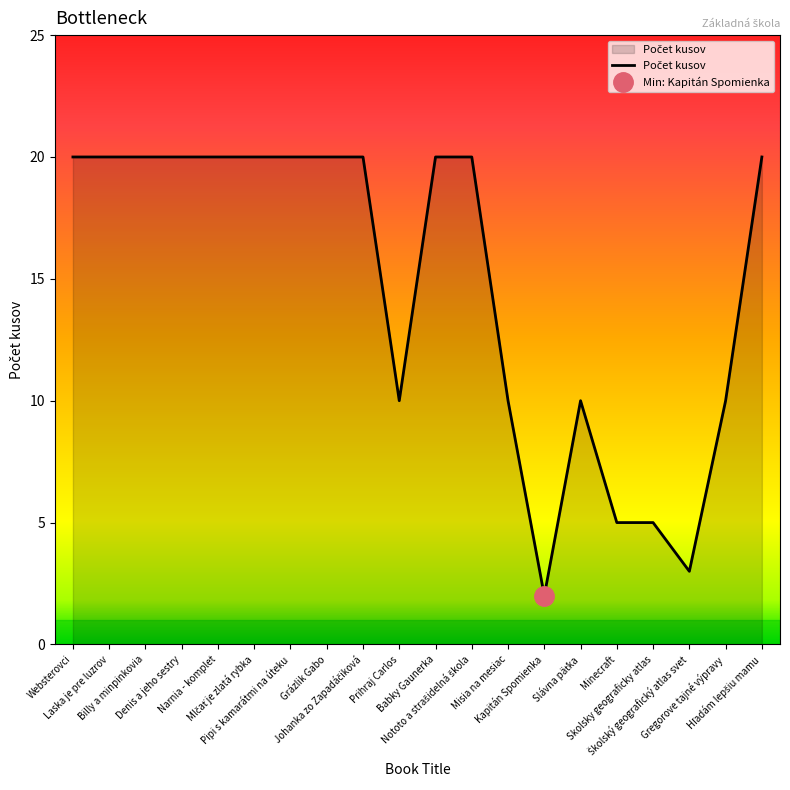

What is the maximum value shown in the chart?

20